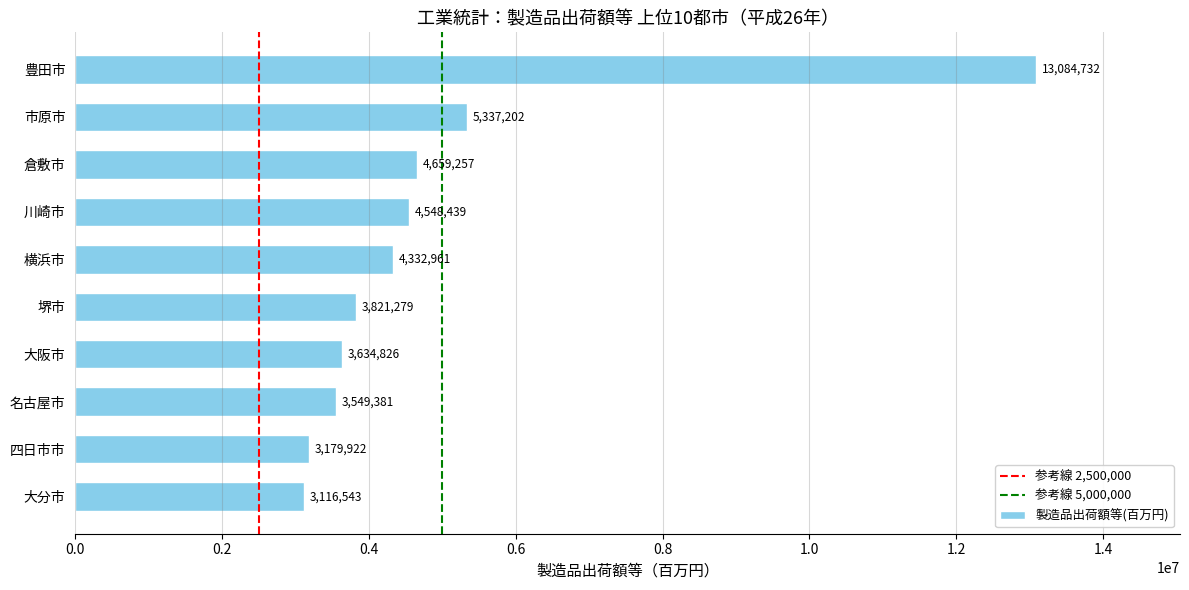

What is the change in value from 倉敷市 to 大分市?

-1542714